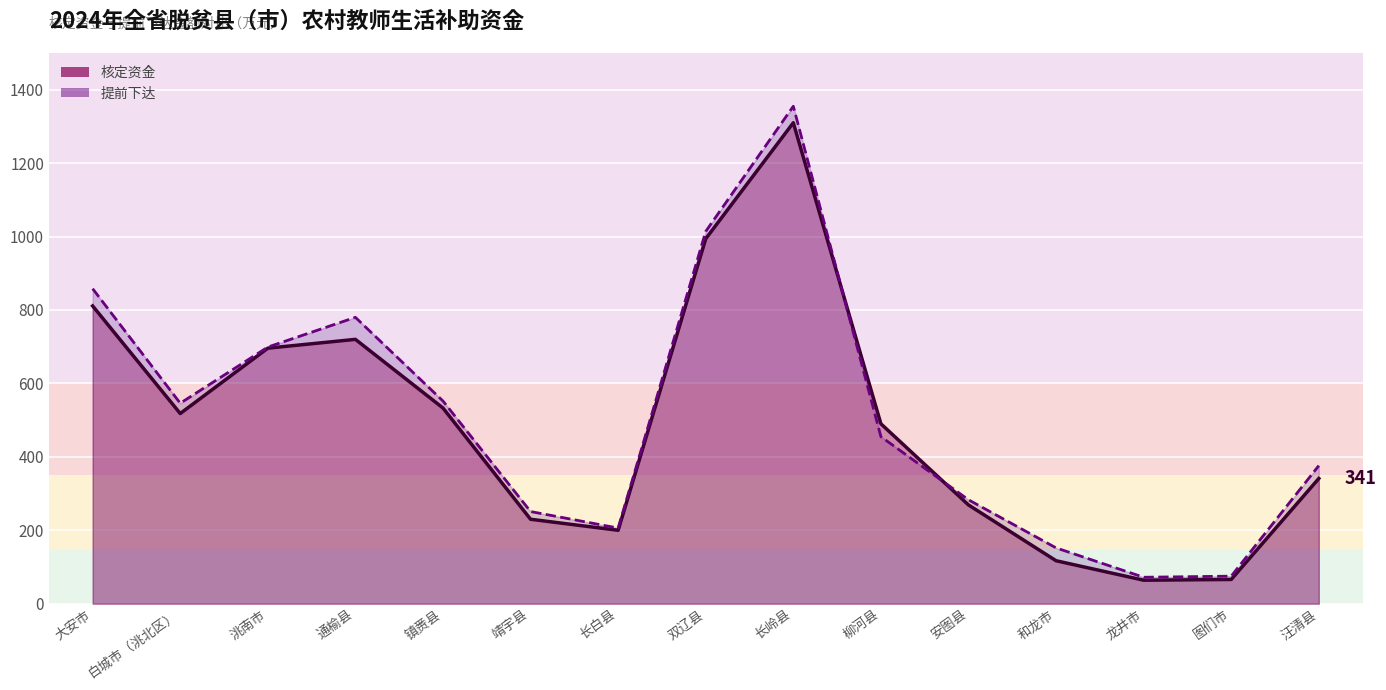

What is the value of the 提前下达 point at the 15th from the left?

376